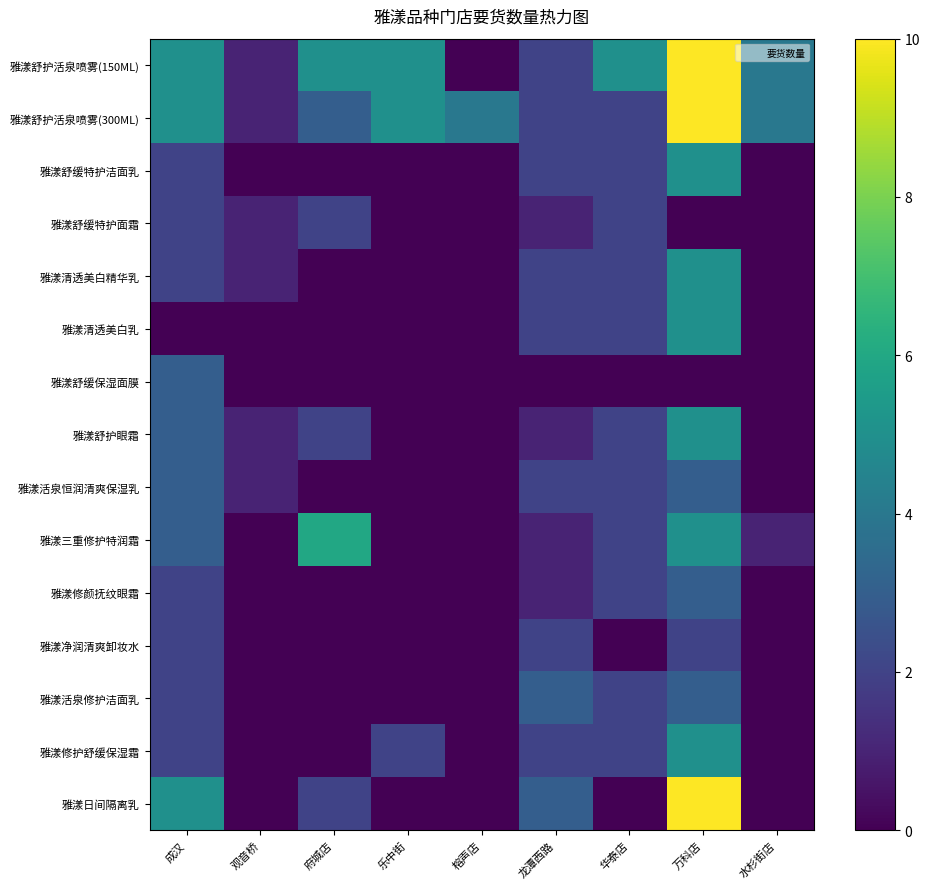

Reading left to right, extract all data points from this chart.

雅漾舒护活泉喷雾(150ML): 成汉=5	观音桥=1	府城店=5	乐中街=5	榕声店=0	龙潭西路=2	华泰店=5	万科店=10	水杉街店=4
雅漾舒护活泉喷雾(300ML): 成汉=5	观音桥=1	府城店=3	乐中街=5	榕声店=4	龙潭西路=2	华泰店=2	万科店=10	水杉街店=4
雅漾舒缓特护洁面乳: 成汉=2	观音桥=0	府城店=0	乐中街=0	榕声店=0	龙潭西路=2	华泰店=2	万科店=5	水杉街店=0
雅漾舒缓特护面霜: 成汉=2	观音桥=1	府城店=2	乐中街=0	榕声店=0	龙潭西路=1	华泰店=2	万科店=0	水杉街店=0
雅漾清透美白精华乳: 成汉=2	观音桥=1	府城店=0	乐中街=0	榕声店=0	龙潭西路=2	华泰店=2	万科店=5	水杉街店=0
雅漾清透美白乳: 成汉=0	观音桥=0	府城店=0	乐中街=0	榕声店=0	龙潭西路=2	华泰店=2	万科店=5	水杉街店=0
雅漾舒缓保湿面膜: 成汉=3	观音桥=0	府城店=0	乐中街=0	榕声店=0	龙潭西路=0	华泰店=0	万科店=0	水杉街店=0
雅漾舒护眼霜: 成汉=3	观音桥=1	府城店=2	乐中街=0	榕声店=0	龙潭西路=1	华泰店=2	万科店=5	水杉街店=0
雅漾活泉恒润清爽保湿乳: 成汉=3	观音桥=1	府城店=0	乐中街=0	榕声店=0	龙潭西路=2	华泰店=2	万科店=3	水杉街店=0
雅漾三重修护特润霜: 成汉=3	观音桥=0	府城店=6	乐中街=0	榕声店=0	龙潭西路=1	华泰店=2	万科店=5	水杉街店=1
雅漾修颜抚纹眼霜: 成汉=2	观音桥=0	府城店=0	乐中街=0	榕声店=0	龙潭西路=1	华泰店=2	万科店=3	水杉街店=0
雅漾净润清爽卸妆水: 成汉=2	观音桥=0	府城店=0	乐中街=0	榕声店=0	龙潭西路=2	华泰店=0	万科店=2	水杉街店=0
雅漾活泉修护洁面乳: 成汉=2	观音桥=0	府城店=0	乐中街=0	榕声店=0	龙潭西路=3	华泰店=2	万科店=3	水杉街店=0
雅漾修护舒缓保湿霜: 成汉=2	观音桥=0	府城店=0	乐中街=2	榕声店=0	龙潭西路=2	华泰店=2	万科店=5	水杉街店=0
雅漾日间隔离乳: 成汉=5	观音桥=0	府城店=2	乐中街=0	榕声店=0	龙潭西路=3	华泰店=0	万科店=10	水杉街店=0